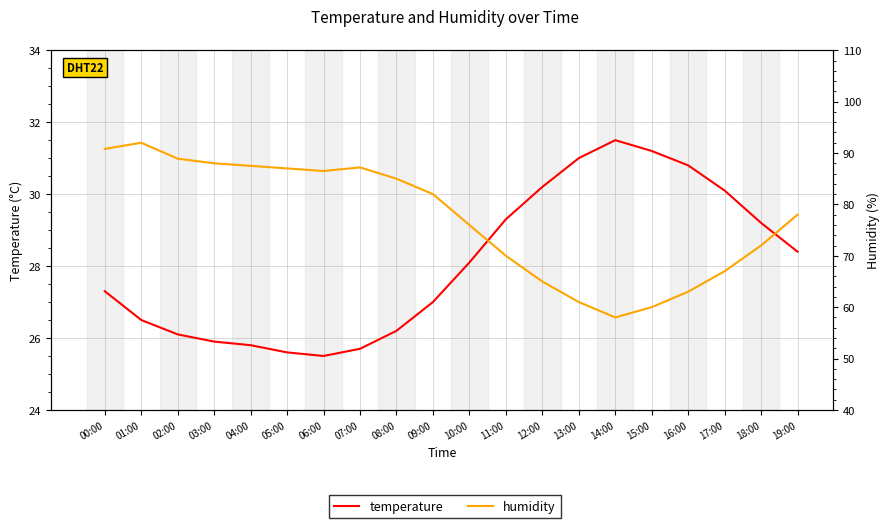

True or false: temperature and humidity cross at least once.

False